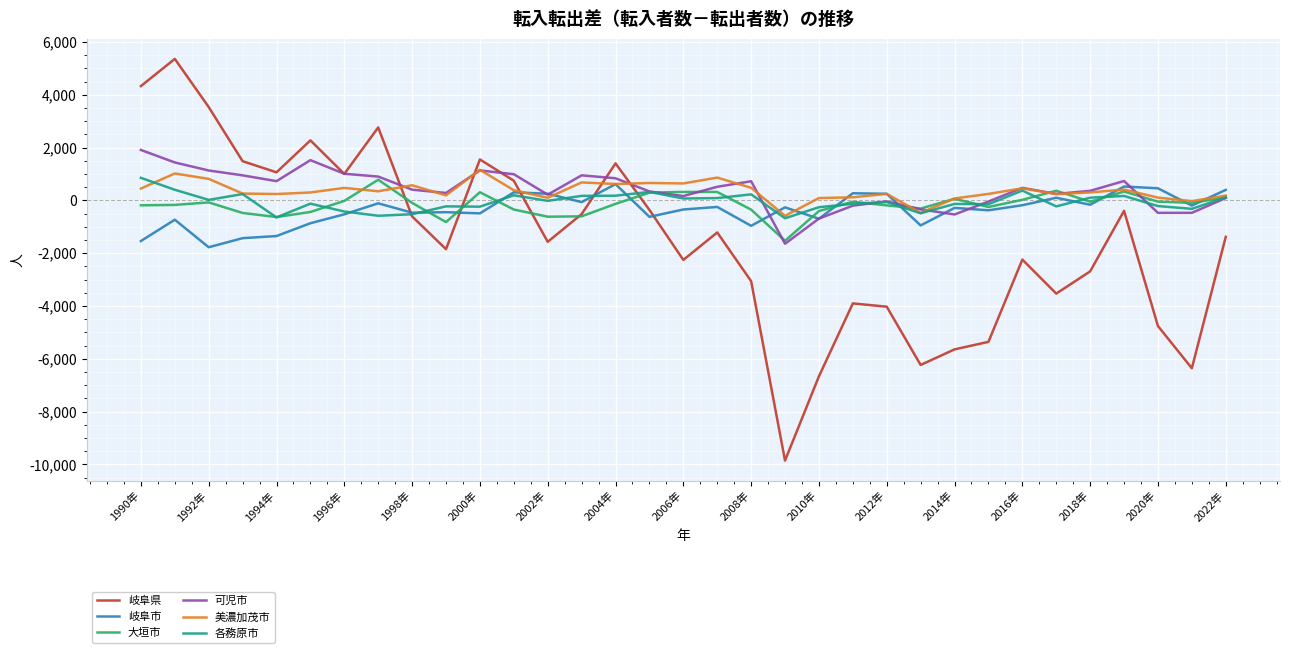

What is the average value of the 美濃加茂市 series?

351